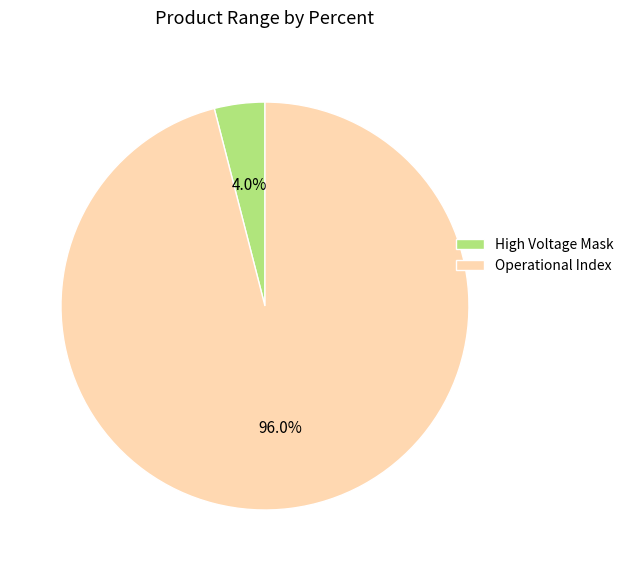

How many slices are in this pie chart?

2